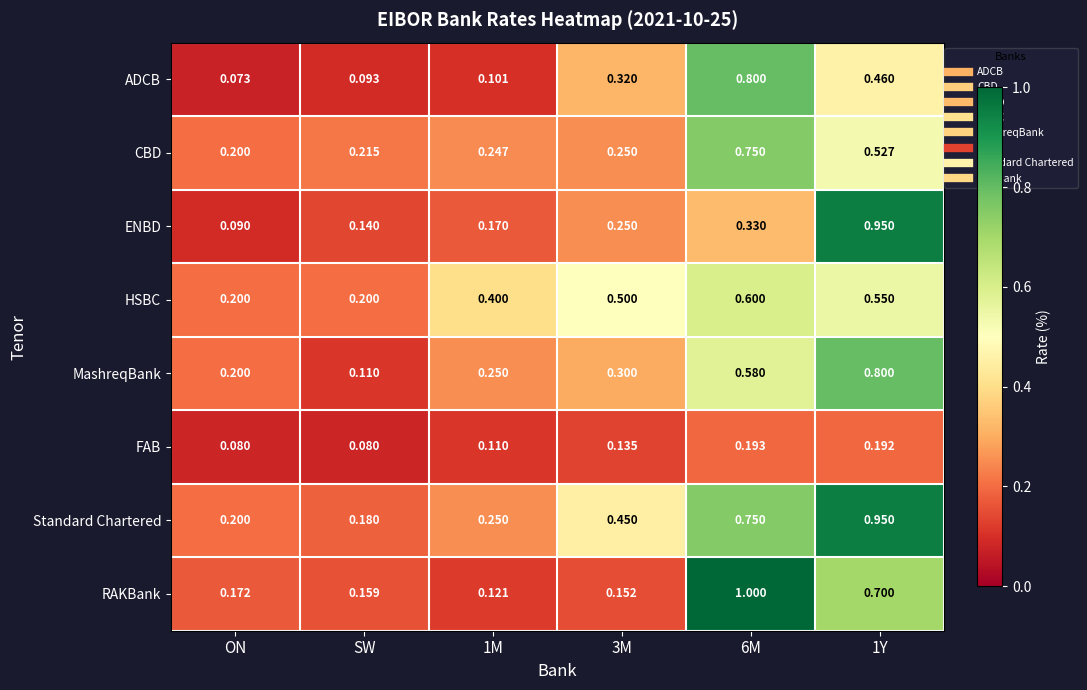

At which category is the sum across all series the highest?

1Y